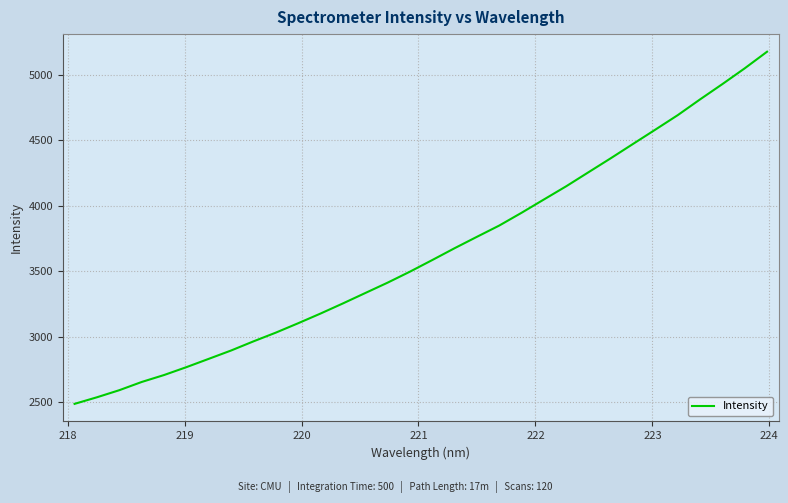

What is the difference between the maximum and minimum values?

2689.5